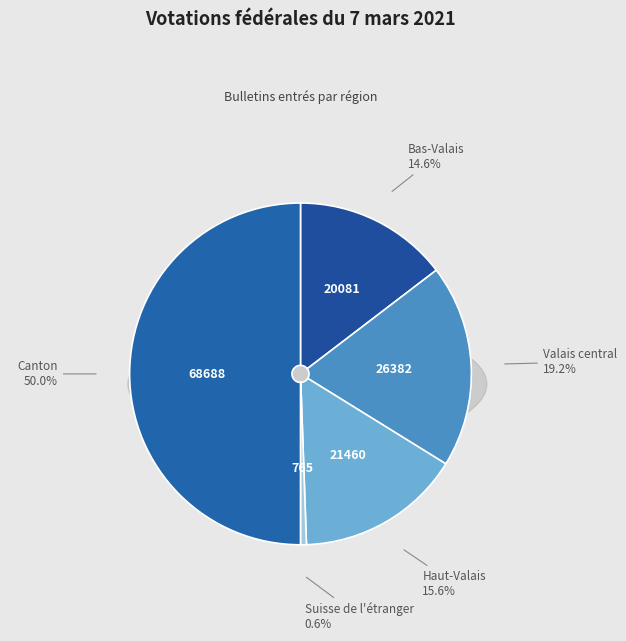

To the nearest percent, what is the average slice percentage?

20%